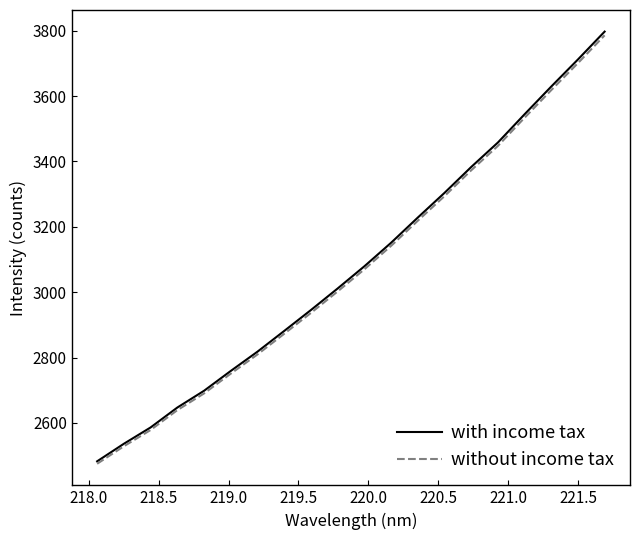

What is the average value of the with income tax series?

3082.6